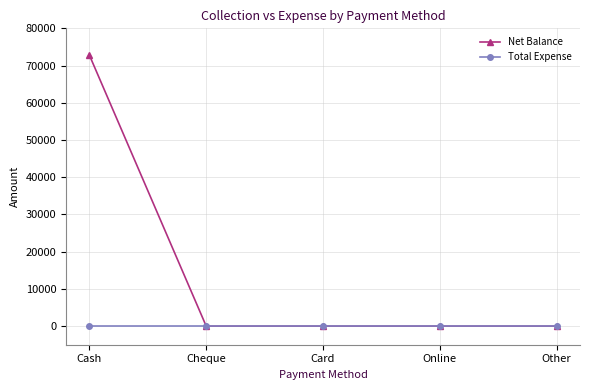

Between Cash and Card, which series saw the biggest shift?

Net Balance